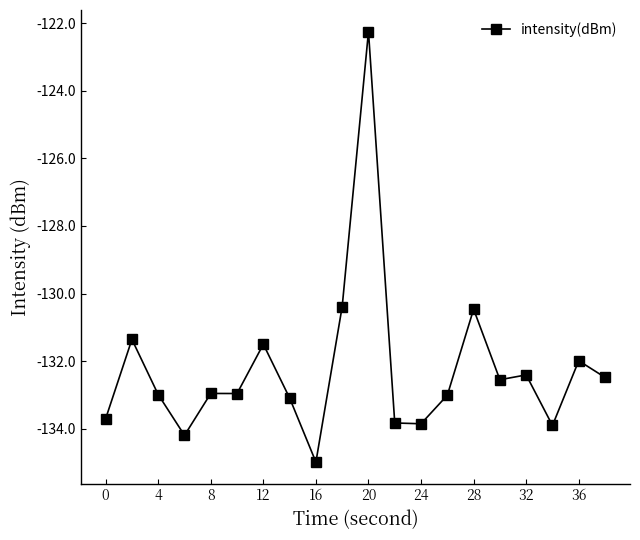

What is the value of the 2nd point from the left?

-131.4